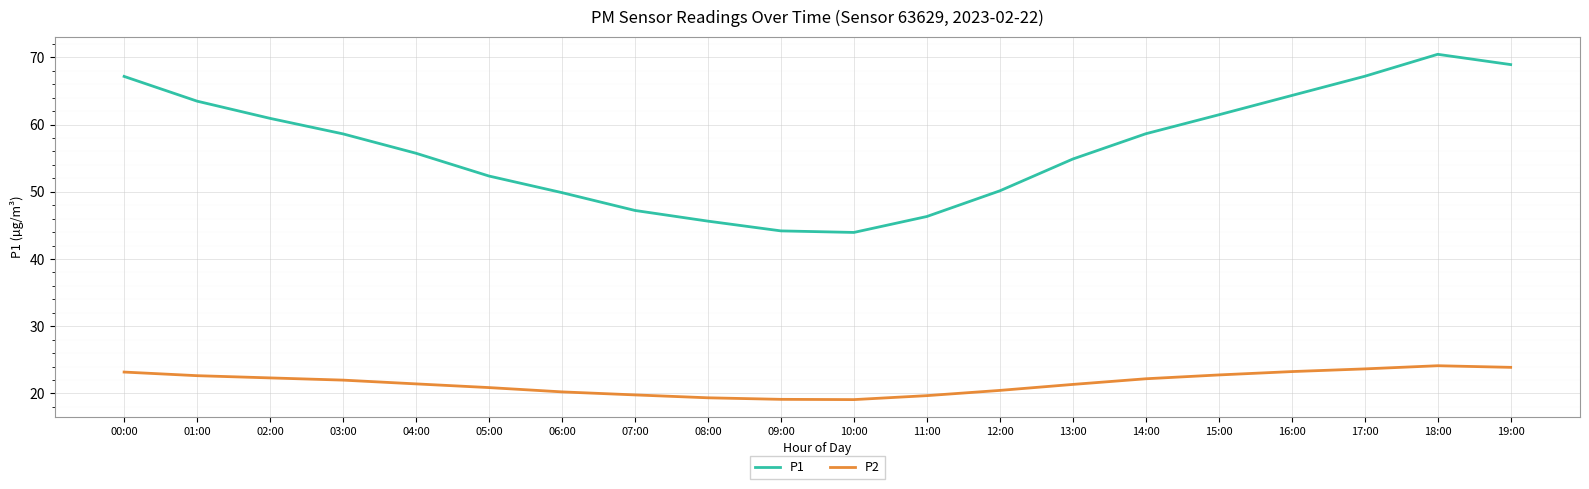

Count the number of data series in this chart.

2